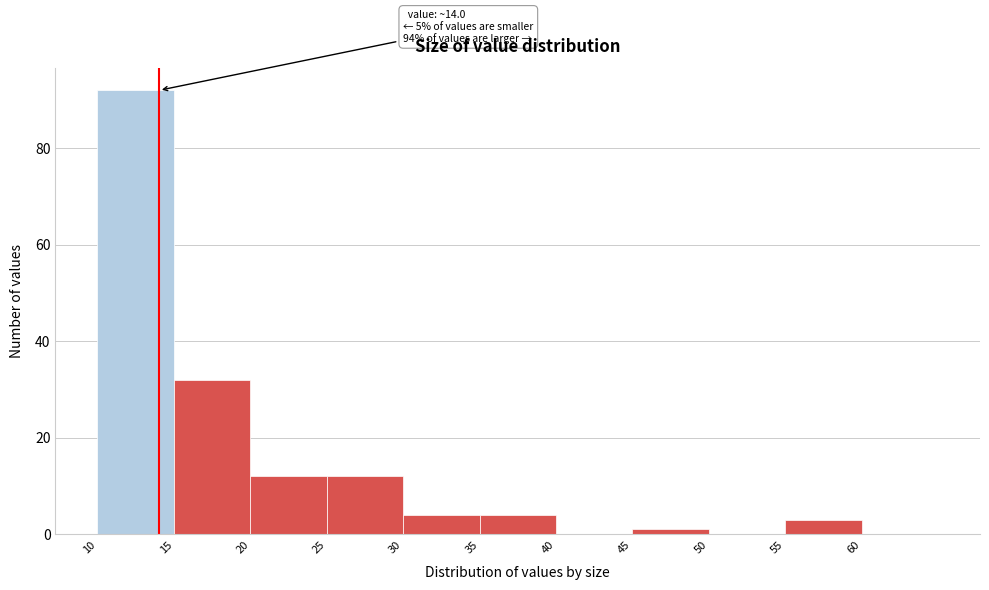

Over which range of the x-axis is the bar tallest?

10 to 15